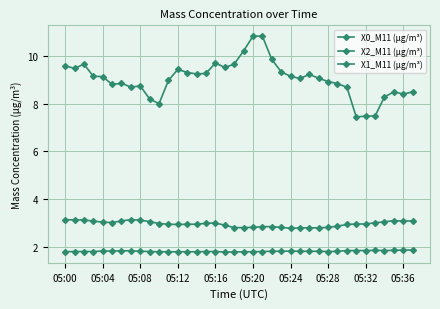

Is this an area chart (filled region under the line)?

No